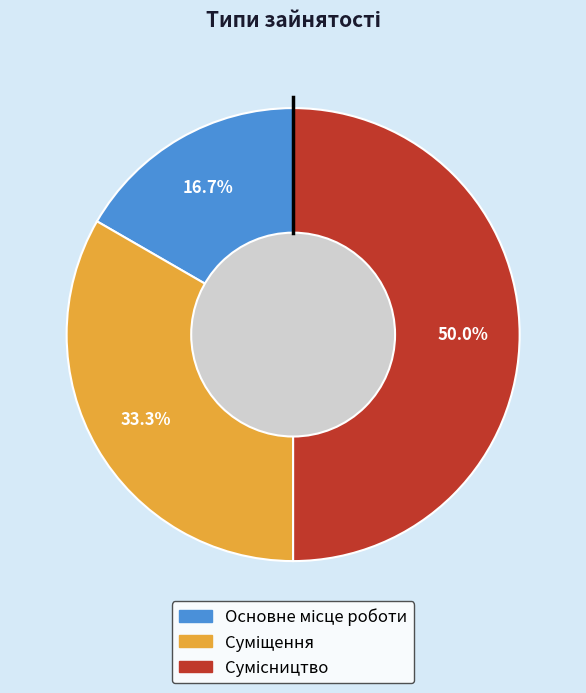

How many slices are in this pie chart?

3